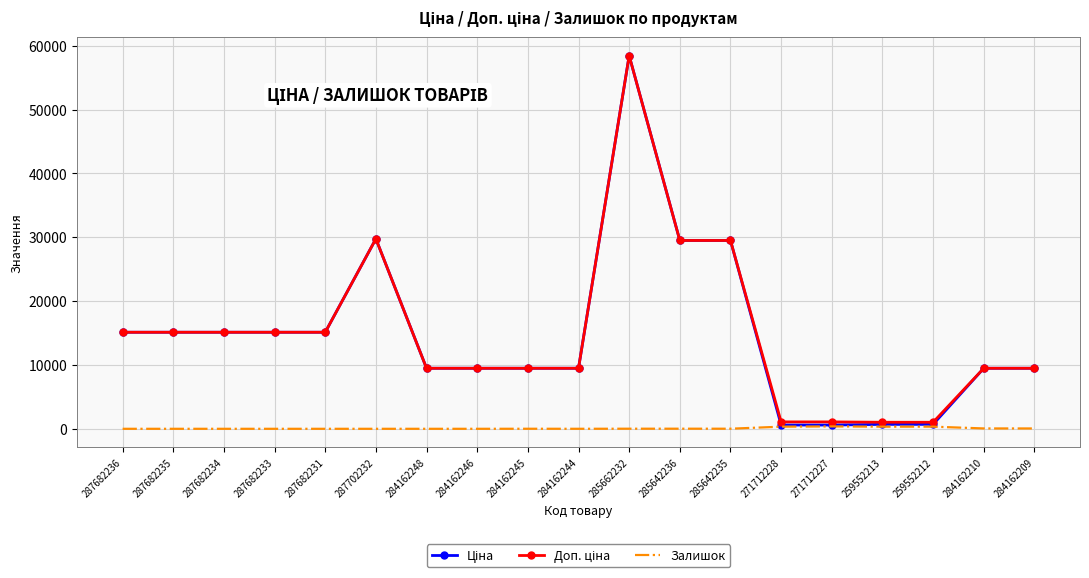

Which label corresponds to the largest value in the chart?

285662232